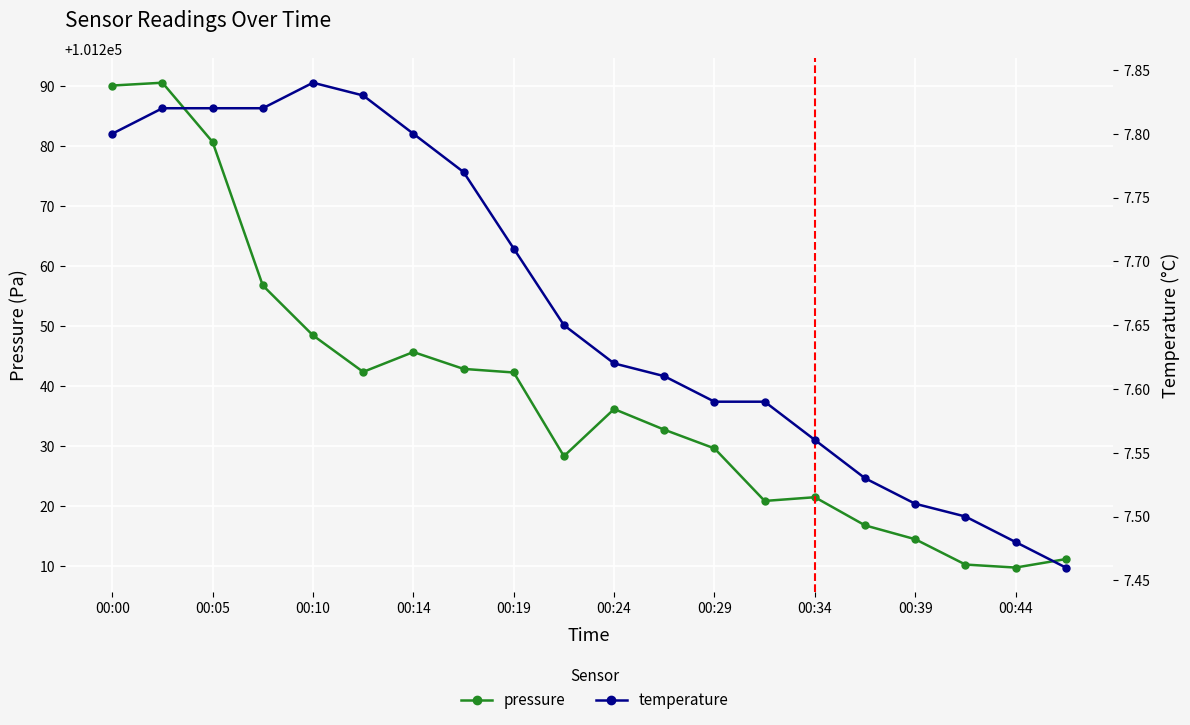

True or false: temperature has a value of 4.3 at 00:14.

False